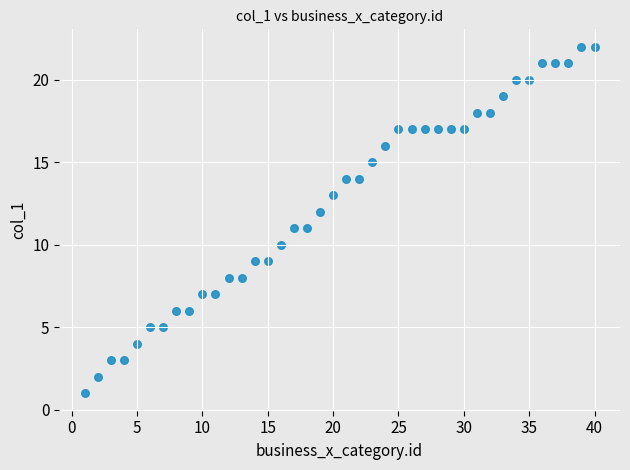

What is the range of X values (max minus min)?

39